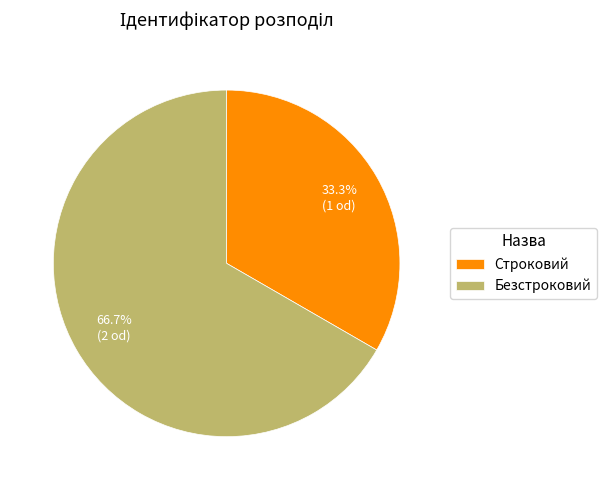

Is the sum of Безстроковий and Строковий greater than half?

Yes